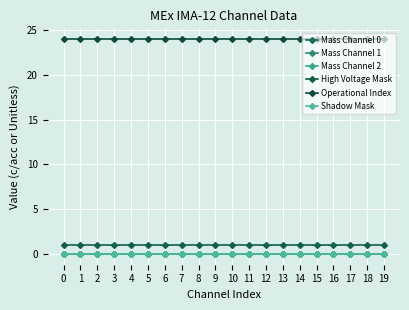

Reading left to right, what are all the values shown in this chart?

Mass Channel 0: 0=0	1=0	2=0	3=0	4=0	5=0	6=0	7=0	8=0	9=0	10=0	11=0	12=0	13=0	14=0	15=0	16=0	17=0	18=0	19=0
Mass Channel 1: 0=0	1=0	2=0	3=0	4=0	5=0	6=0	7=0	8=0	9=0	10=0	11=0	12=0	13=0	14=0	15=0	16=0	17=0	18=0	19=0
Mass Channel 2: 0=0	1=0	2=0	3=0	4=0	5=0	6=0	7=0	8=0	9=0	10=0	11=0	12=0	13=0	14=0	15=0	16=0	17=0	18=0	19=0
High Voltage Mask: 0=1	1=1	2=1	3=1	4=1	5=1	6=1	7=1	8=1	9=1	10=1	11=1	12=1	13=1	14=1	15=1	16=1	17=1	18=1	19=1
Operational Index: 0=24	1=24	2=24	3=24	4=24	5=24	6=24	7=24	8=24	9=24	10=24	11=24	12=24	13=24	14=24	15=24	16=24	17=24	18=24	19=24
Shadow Mask: 0=0	1=0	2=0	3=0	4=0	5=0	6=0	7=0	8=0	9=0	10=0	11=0	12=0	13=0	14=0	15=0	16=0	17=0	18=0	19=0